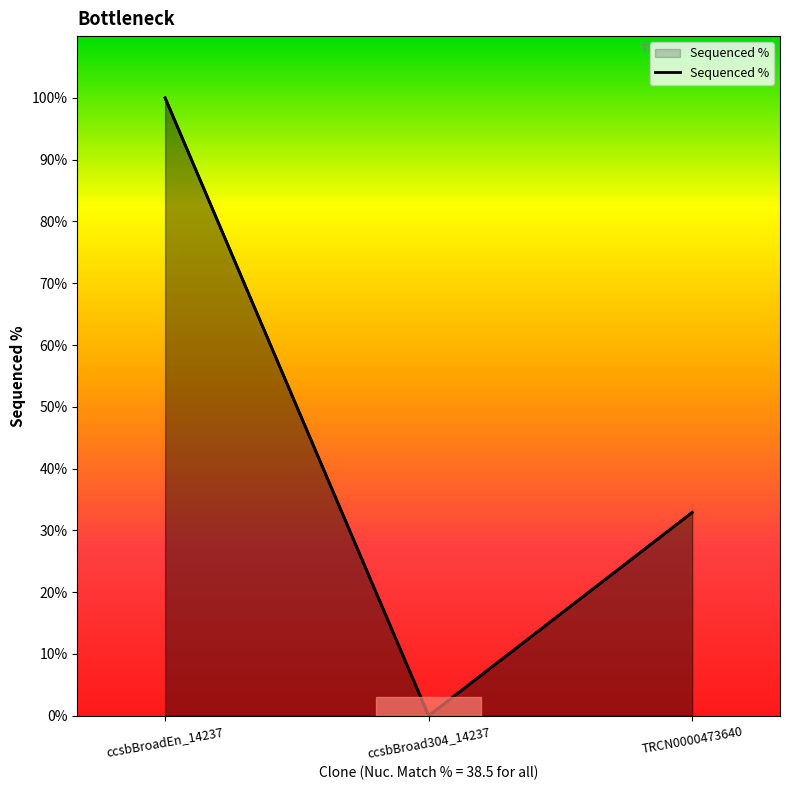

How many values are above zero?

2